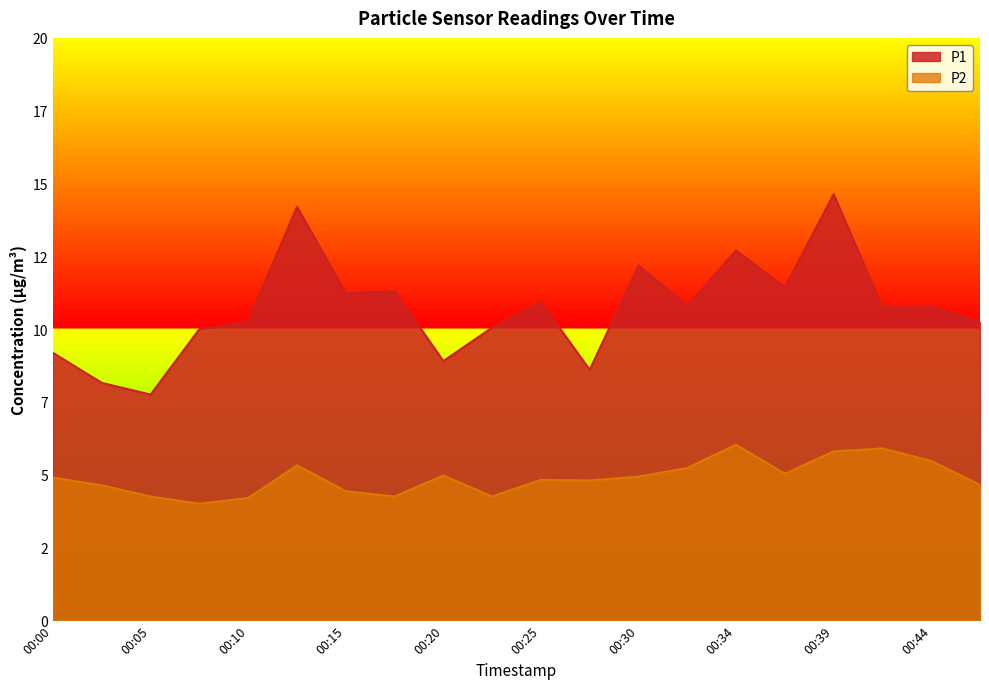

In P1, how many points are lower than both neighbors (excluding endpoints)?

7